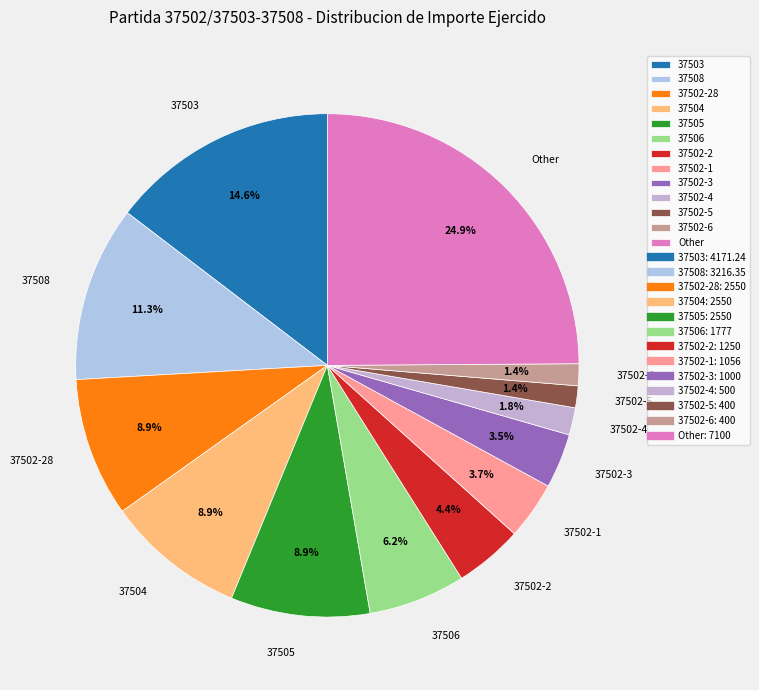

Do 37502-5 and 37504 together represent more than half of the pie?

No